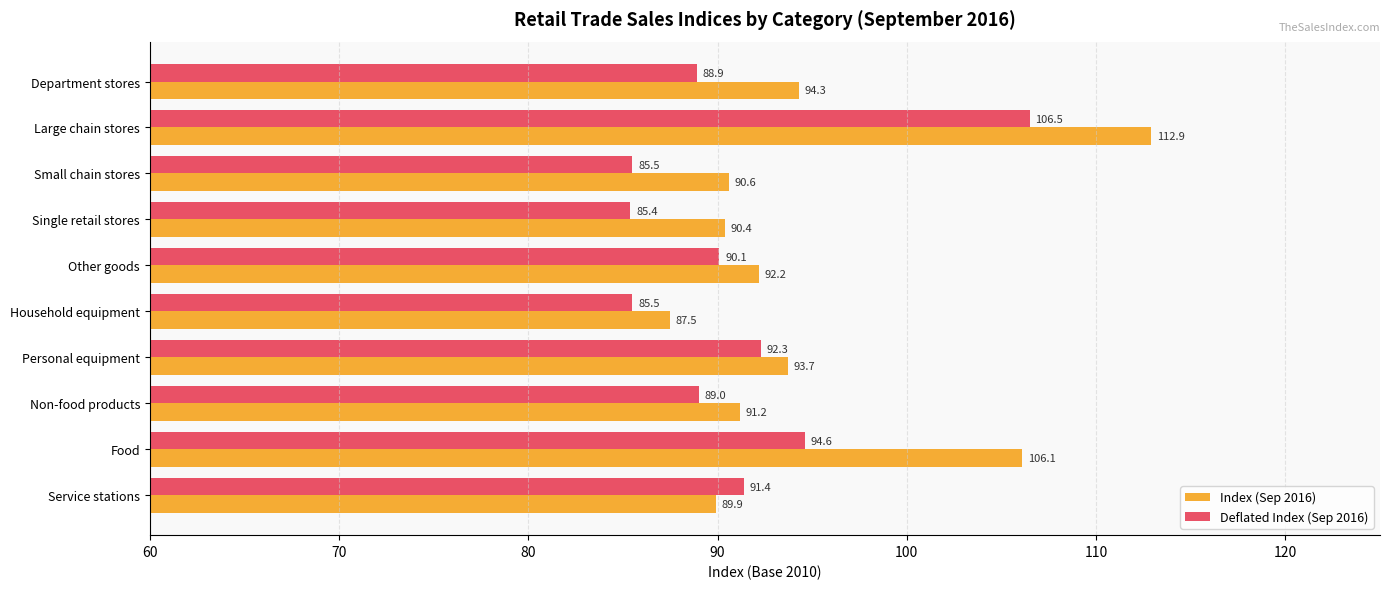

Which series has the largest total across all categories?

Index (Sep 2016)